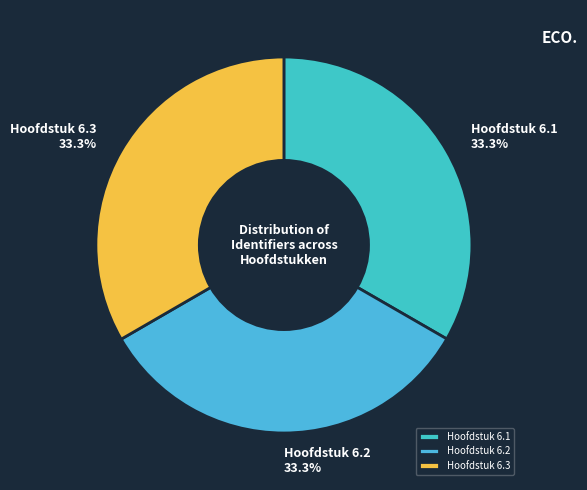

Is it true that Hoofdstuk 6.1 is 26% of the pie?

False